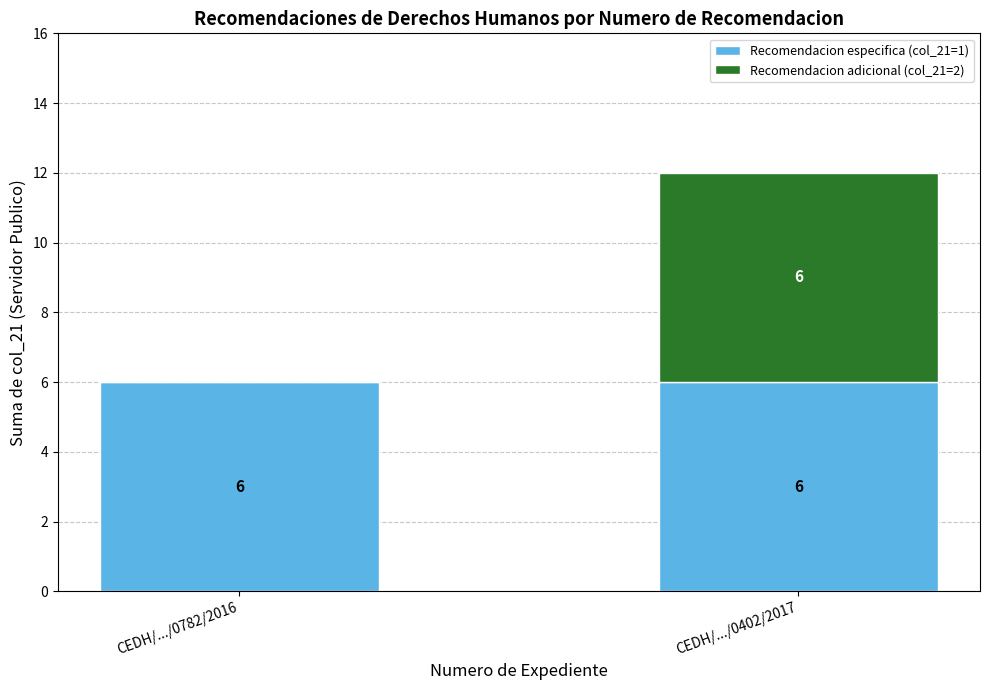

What is the sum of all Recomendacion especifica (col_21=1) values?

12